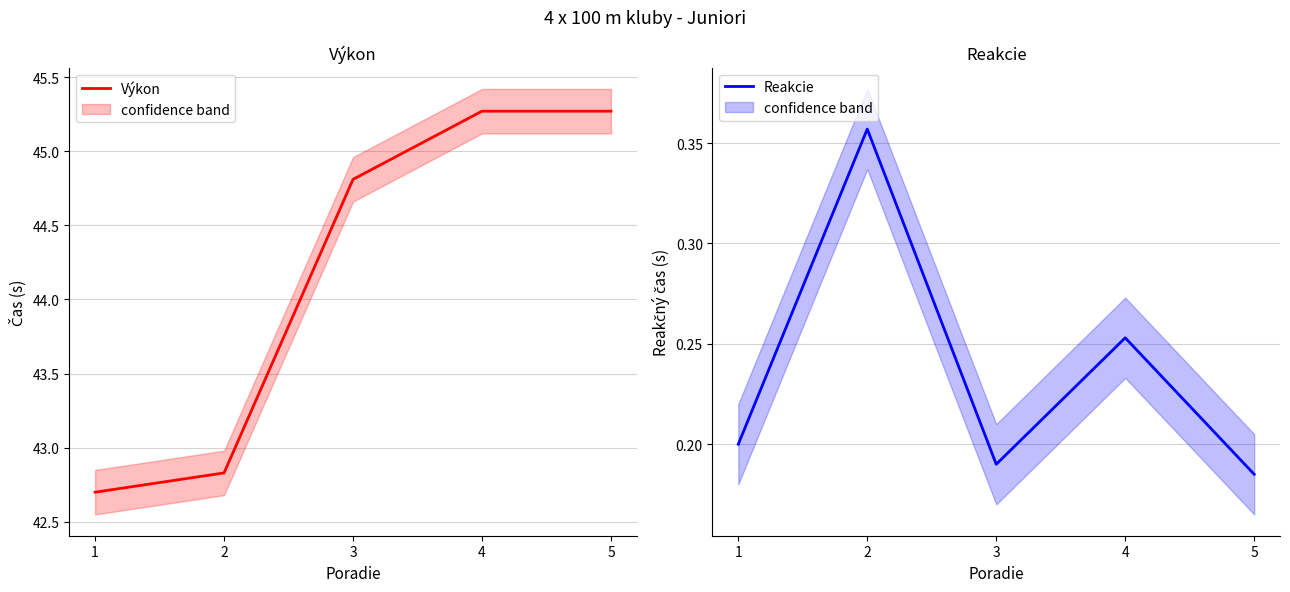

What is the minimum value for Reakcie?

0.2